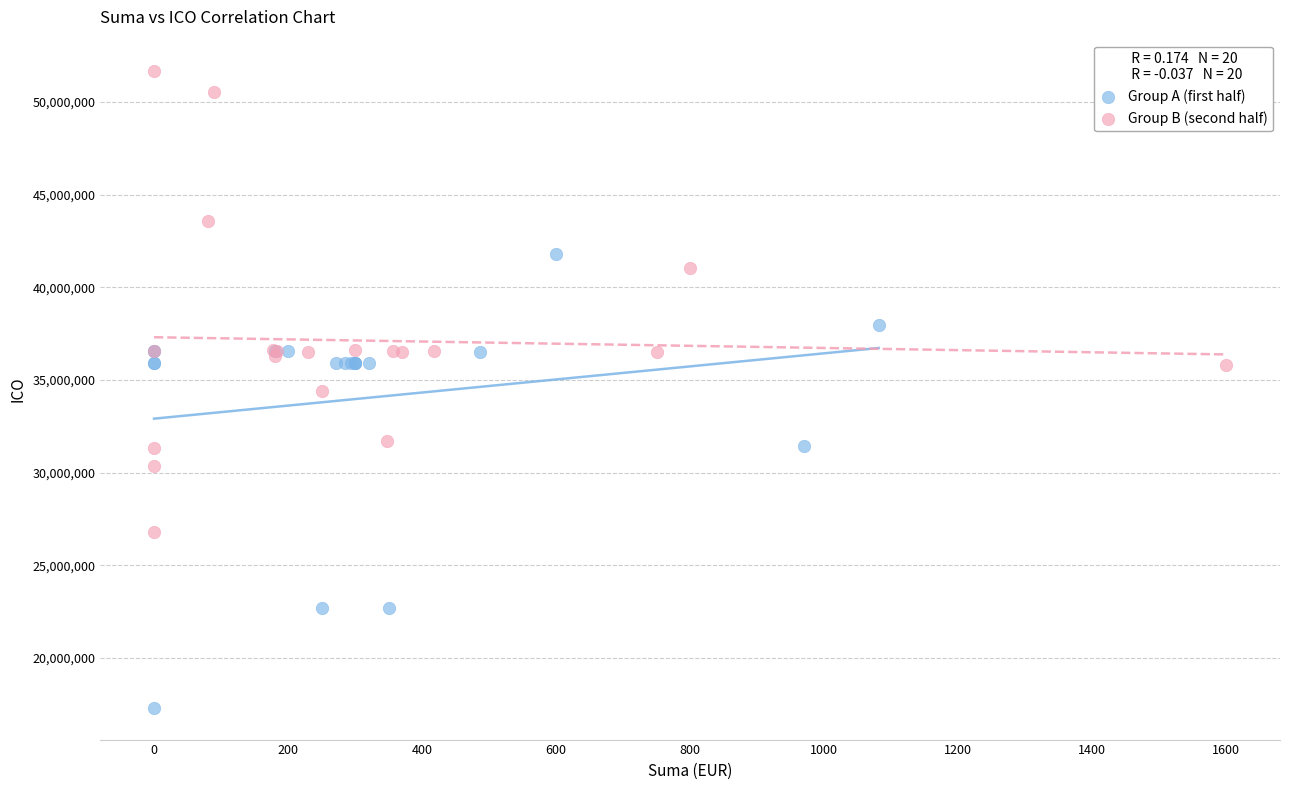

Which series contains the lowest Y value?

Group A (first half)